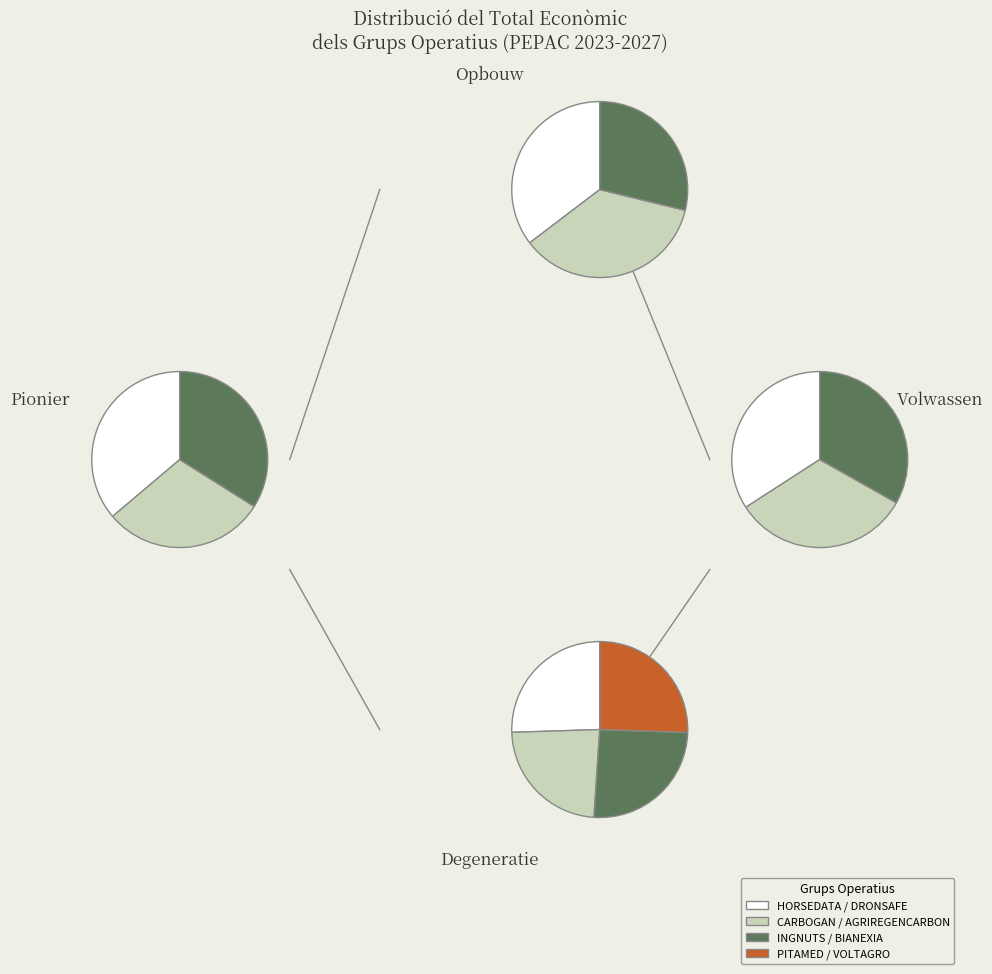

Is there any slice that represents more than half of the pie?

No